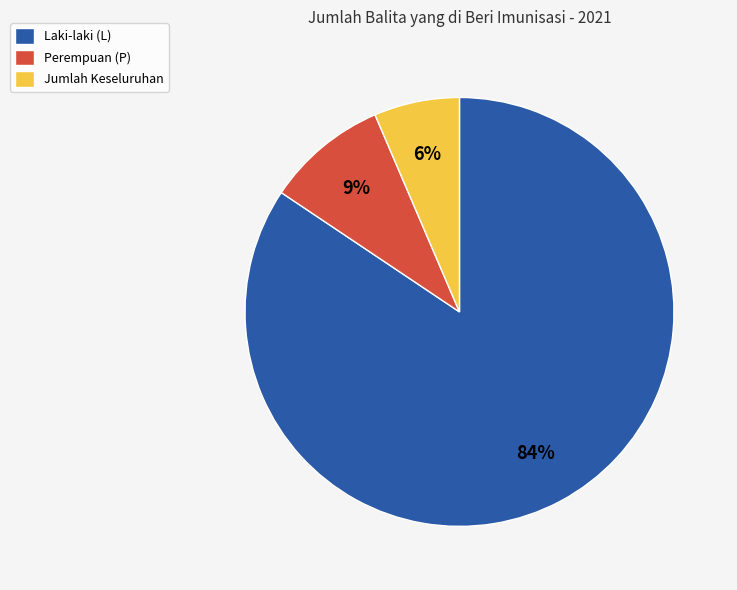

Which category has the smallest portion of the pie?

Jumlah Keseluruhan